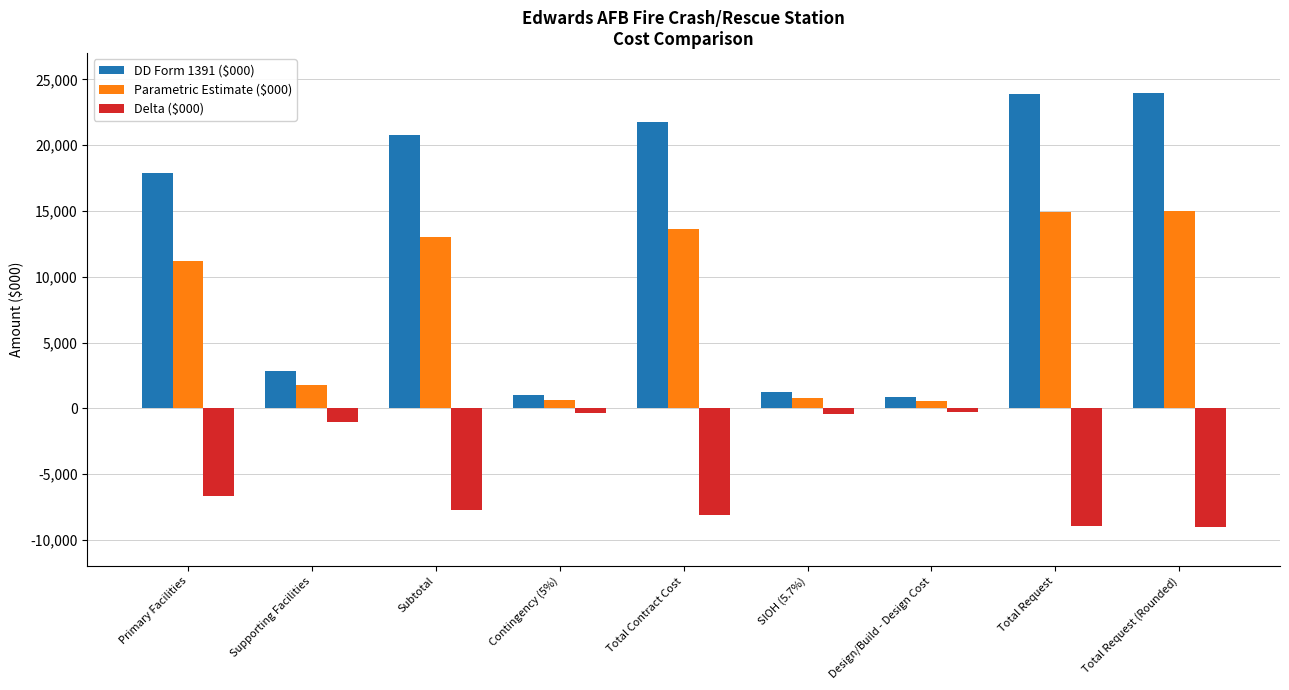

How many bars are there in each group?

3